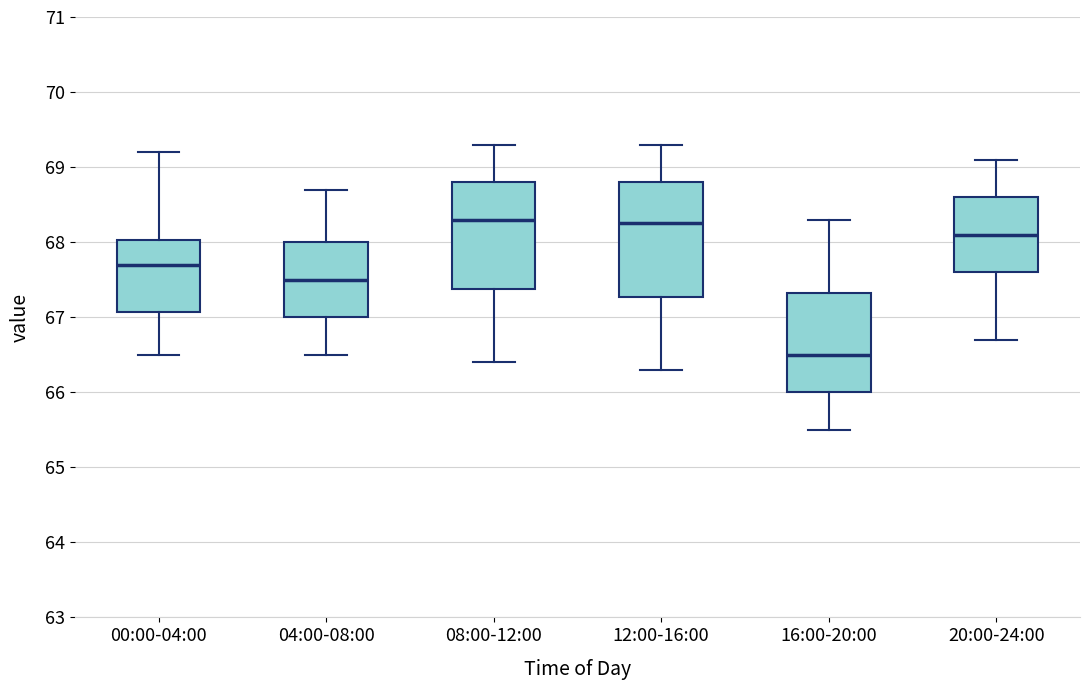

Reading left to right, transcribe this box plot: for each box, give where its median line is, the range the box spans, and where its two whiskers end, as read against the y-axis. The values are not printed on the chart, so give them approximately, as read against the axis.

00:00-04:00: median 67.7, box 67.1 to 68.0, whiskers 66.5 to 69.2
04:00-08:00: median 67.5, box 67.0 to 68.0, whiskers 66.5 to 68.7
08:00-12:00: median 68.3, box 67.4 to 68.8, whiskers 66.4 to 69.3
12:00-16:00: median 68.3, box 67.3 to 68.8, whiskers 66.3 to 69.3
16:00-20:00: median 66.5, box 66.0 to 67.3, whiskers 65.5 to 68.3
20:00-24:00: median 68.1, box 67.6 to 68.6, whiskers 66.7 to 69.1